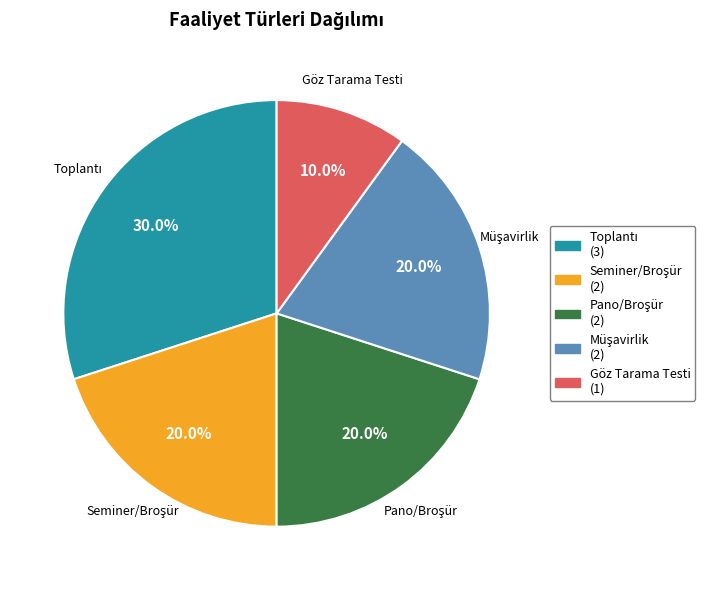

Is there any slice that represents more than half of the pie?

No